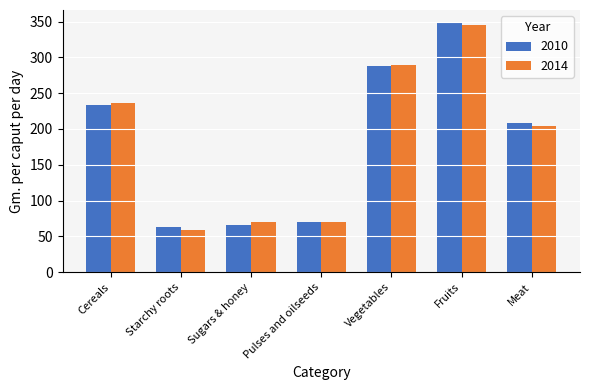

Is it true that 2010 equals 88.2 at Sugars & honey?

False